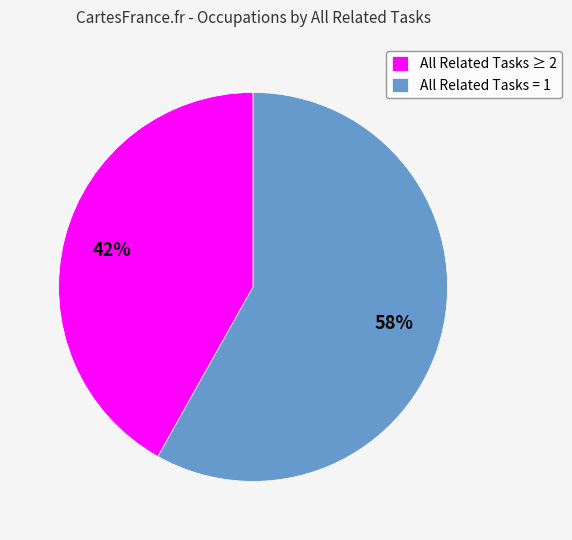

True or false: All Related Tasks ≥ 2 accounts for 51% of the total.

False